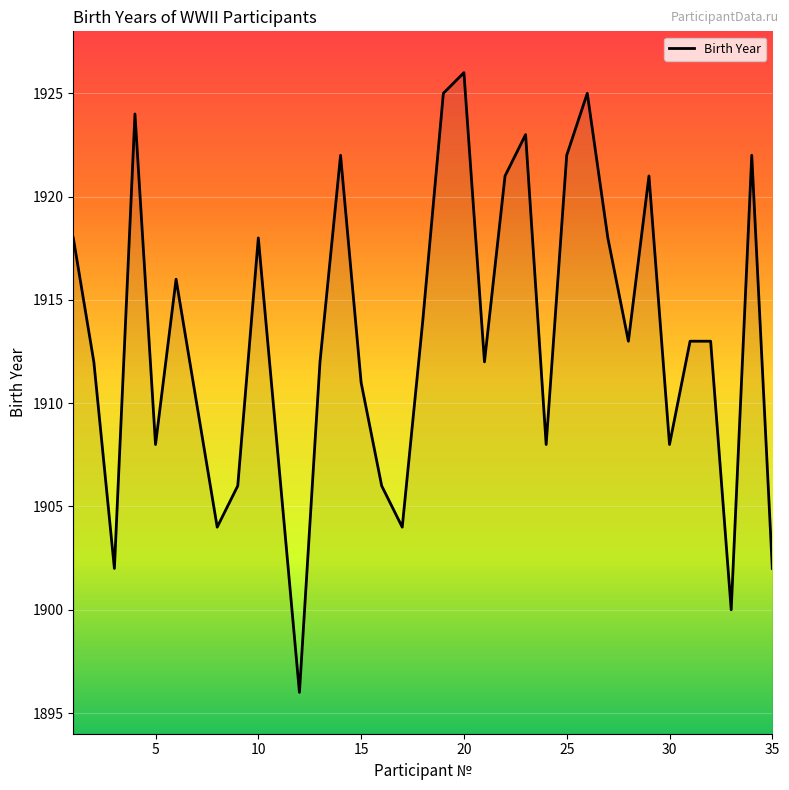

What is the maximum value shown in the chart?

1926